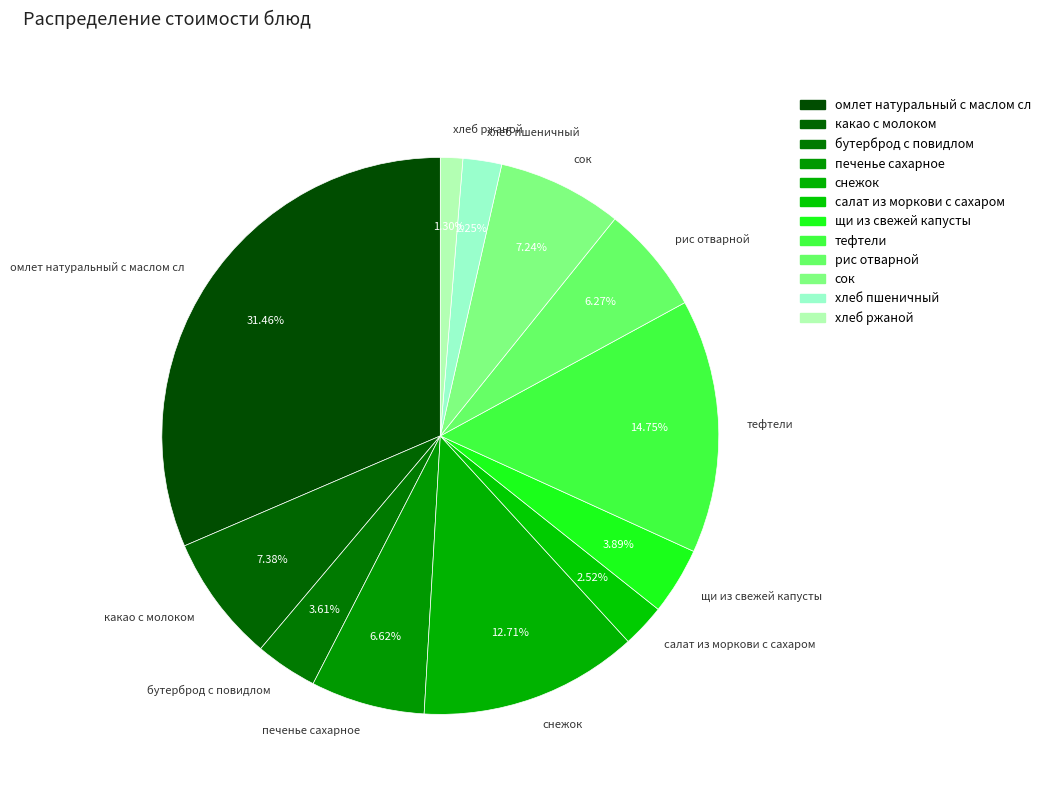

Between какао с молоком and бутерброд с повидлом, which is larger?

какао с молоком